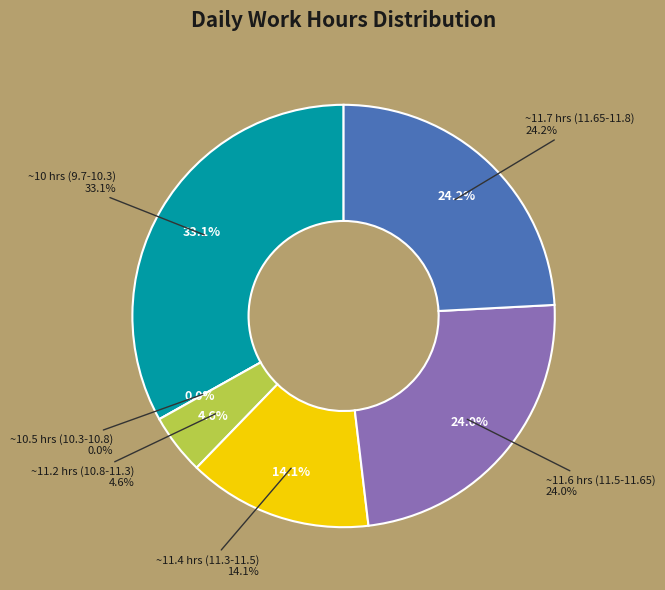

Is Day 8 the majority of the pie?

No